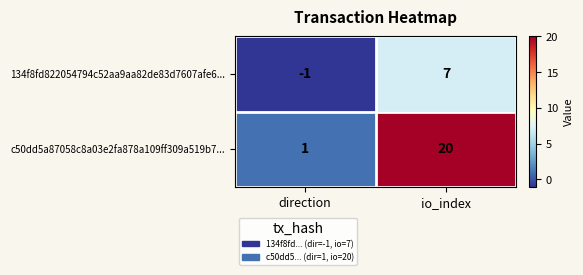

What is the difference between the maximum and minimum values in the 134f8fd822054794c52aa9aa82de83d7607afe6... series?

8